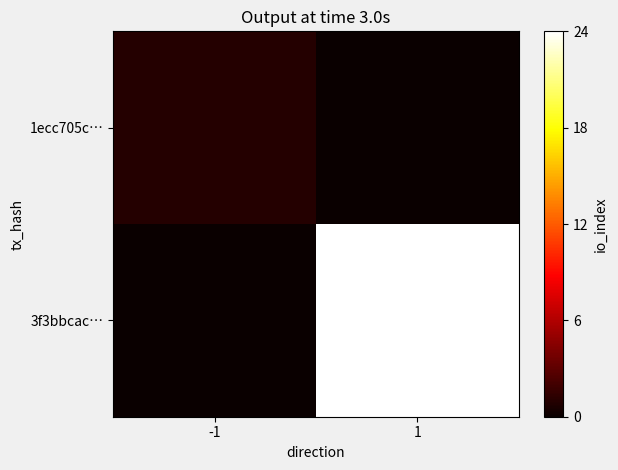

At how many categories does at least one series exceed 1?

1